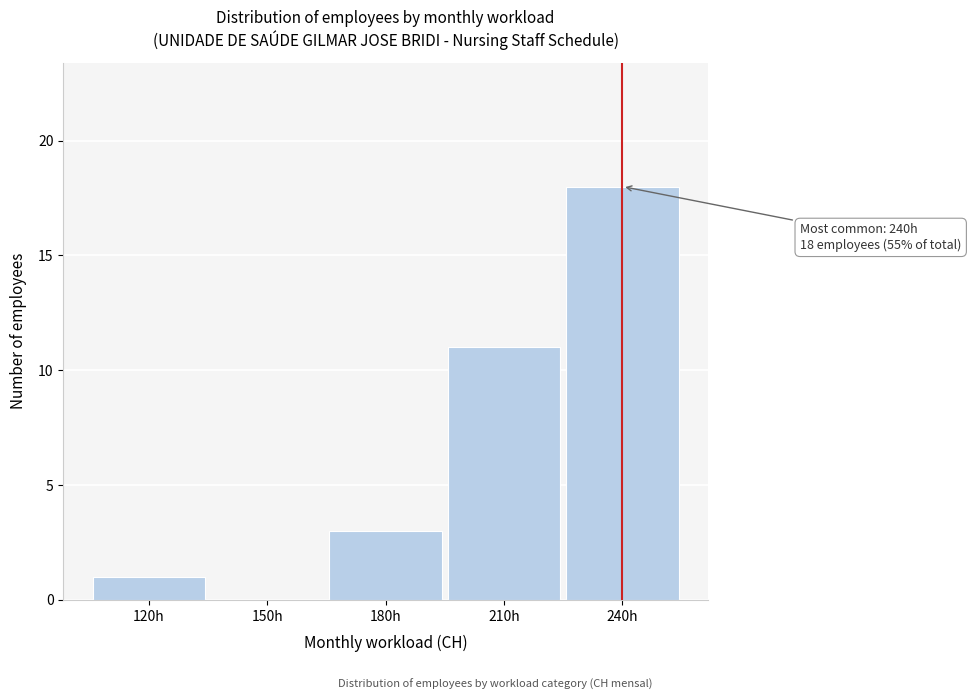

Reading left to right, transcribe all the data shown in this chart.

120h=1	150h=0	180h=3	210h=11	240h=18